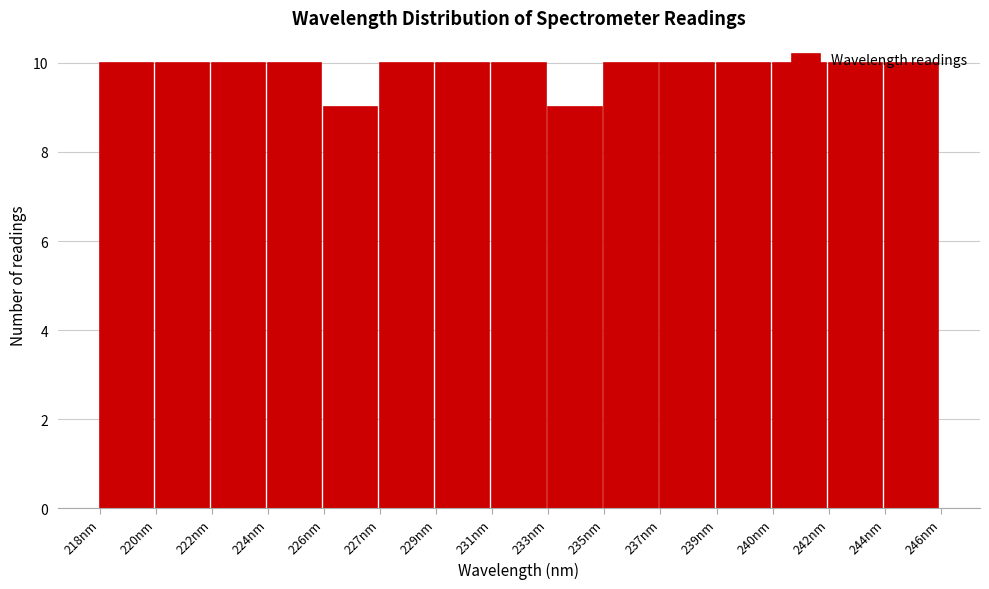

What is the minimum value shown in the chart?

9